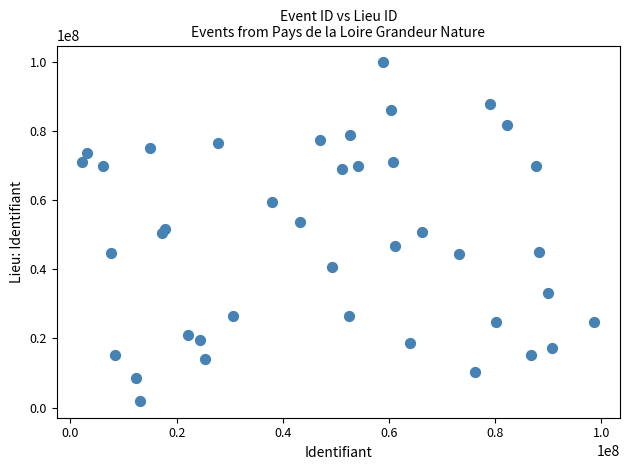

What is the range of X values (max minus min)?

96470369